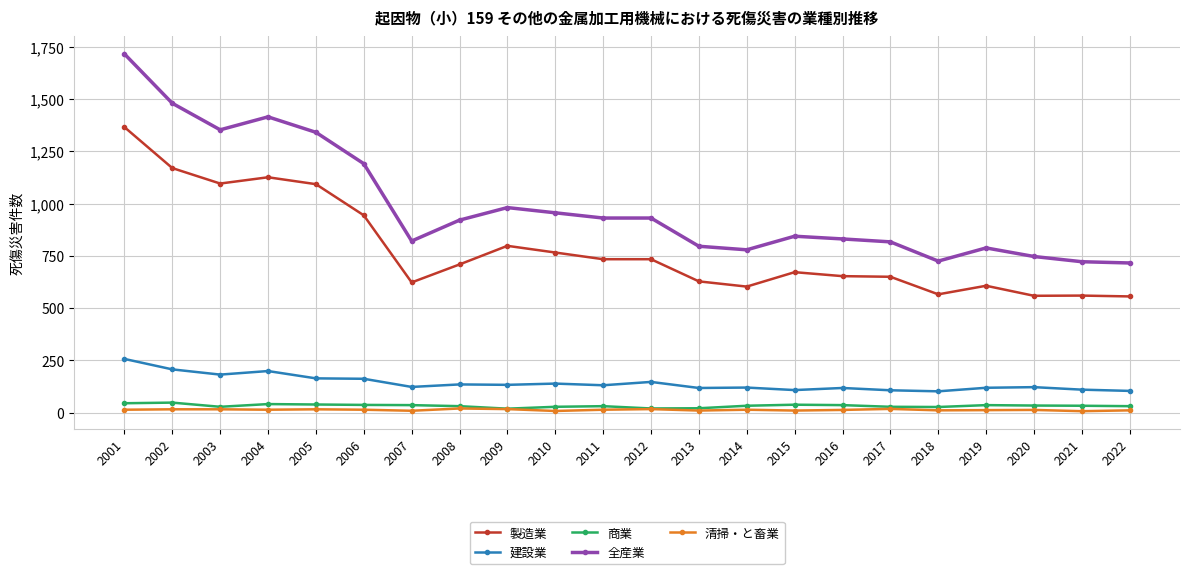

True or false: 建設業 has more than 1 interior local peaks.

True